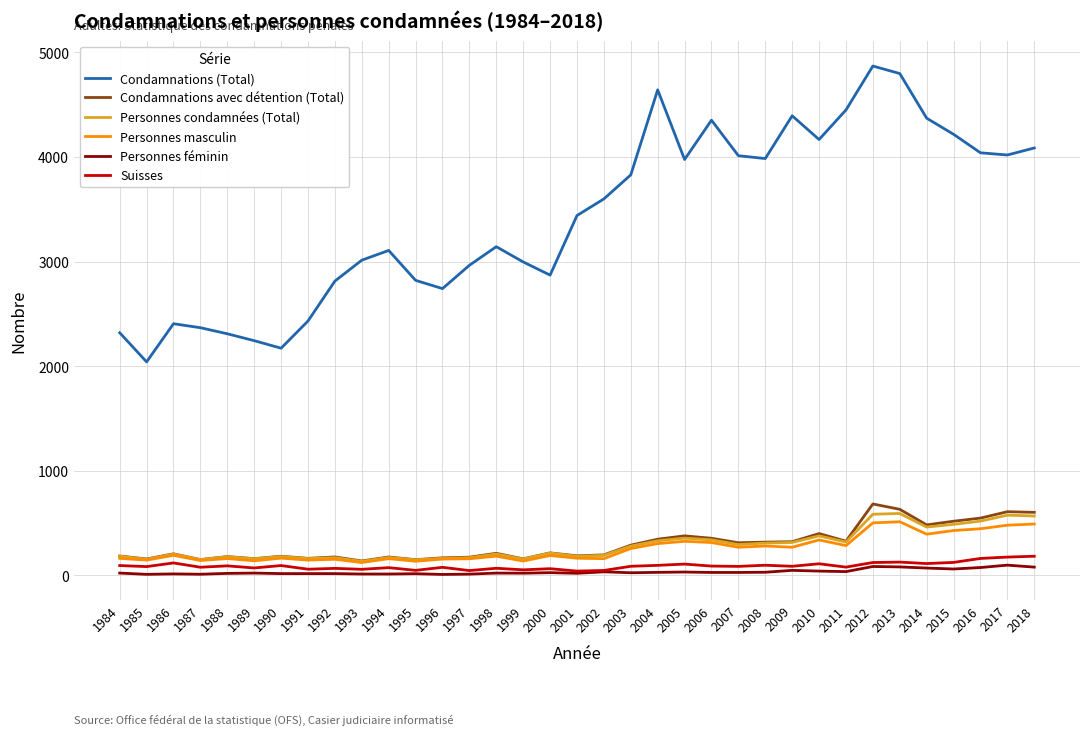

At which category does Condamnations avec détention (Total) reach its first local peak?

1986